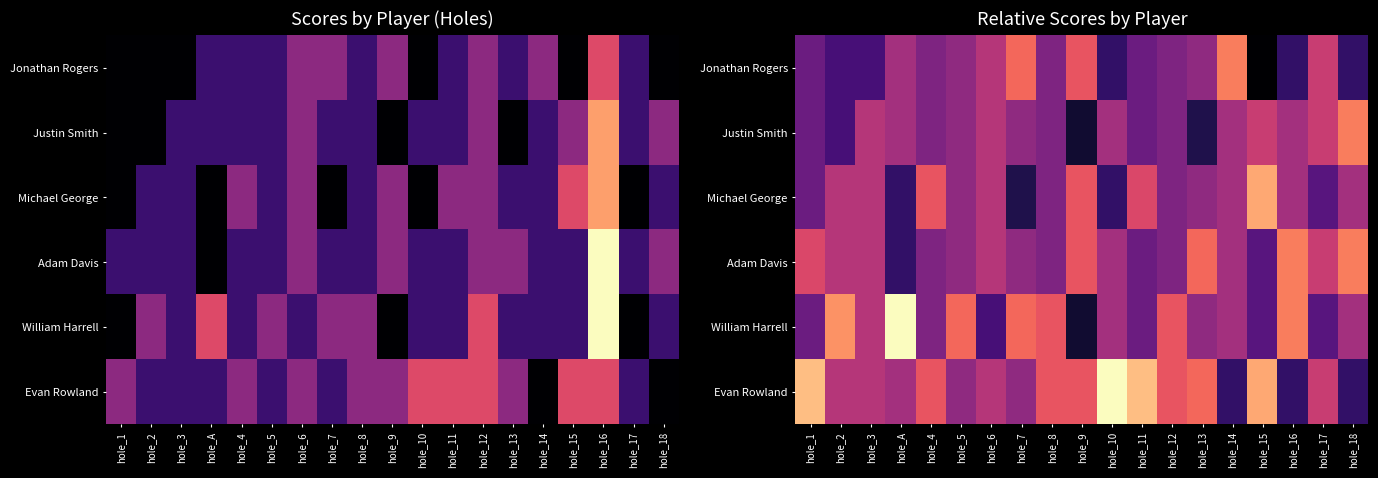

The Adam Davis series shows -0.2 at hole_12. True or false?

False